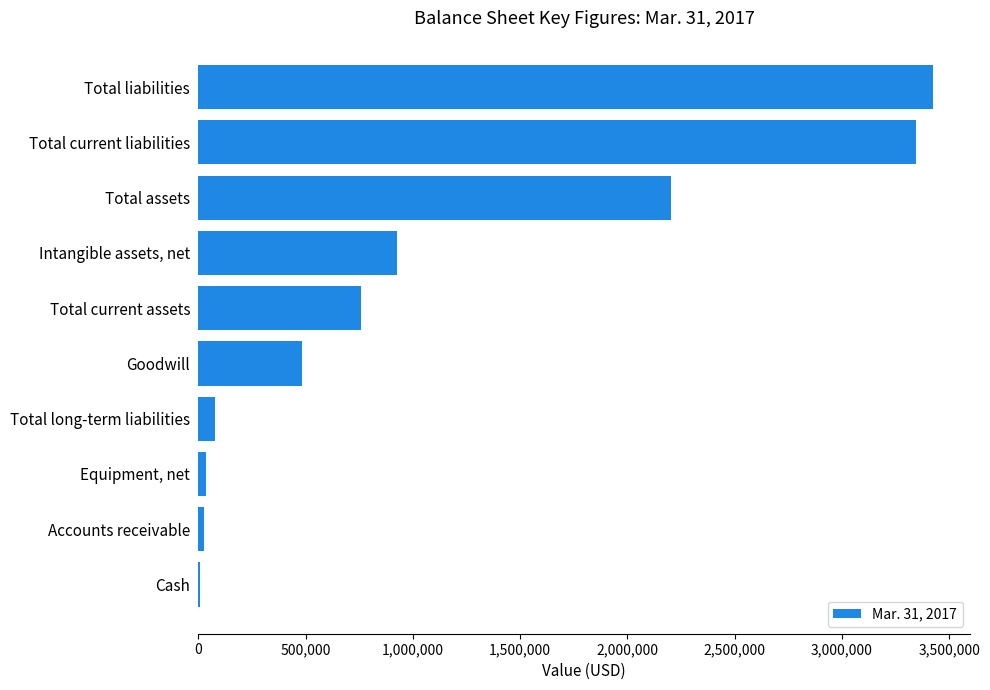

At which category does the chart reach its peak across all series?

Total liabilities